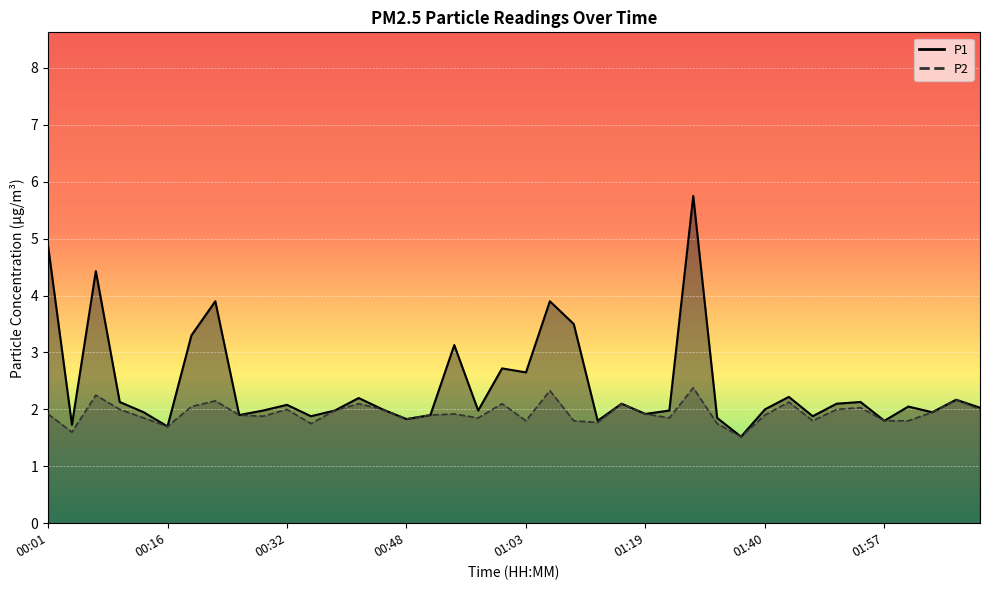

What position from the left is 02:00?

37